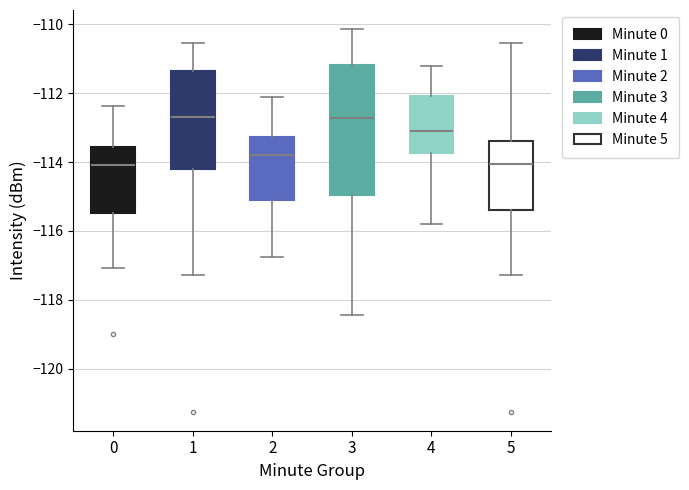

Which box is the tallest, from its lower edge to its upper edge?

3